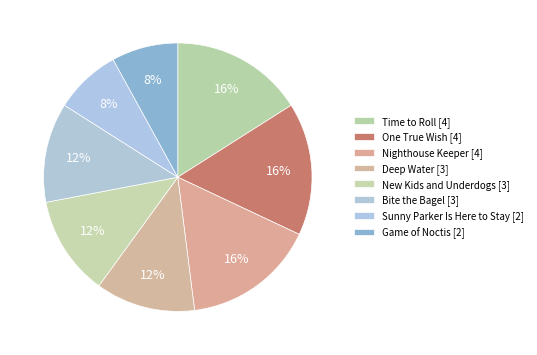

Count the number of slices in the pie.

8